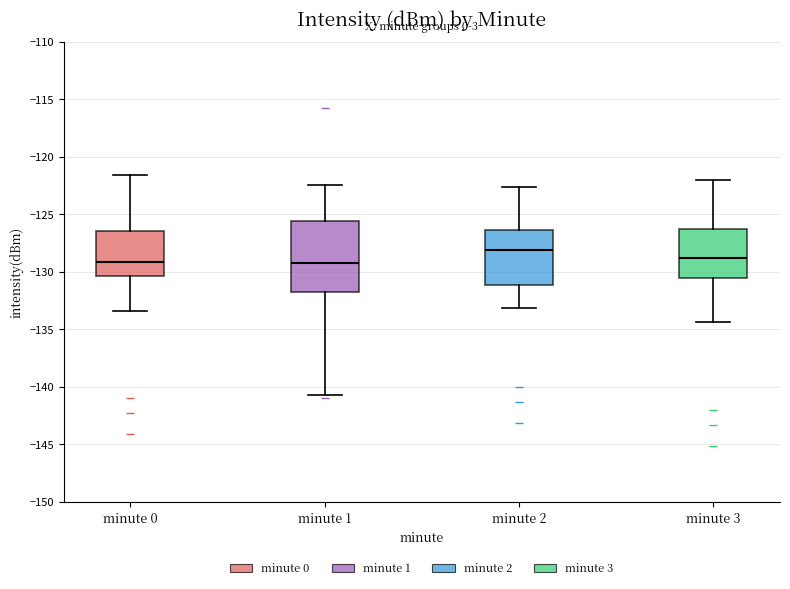

Which box is the tallest, from its lower edge to its upper edge?

minute 1